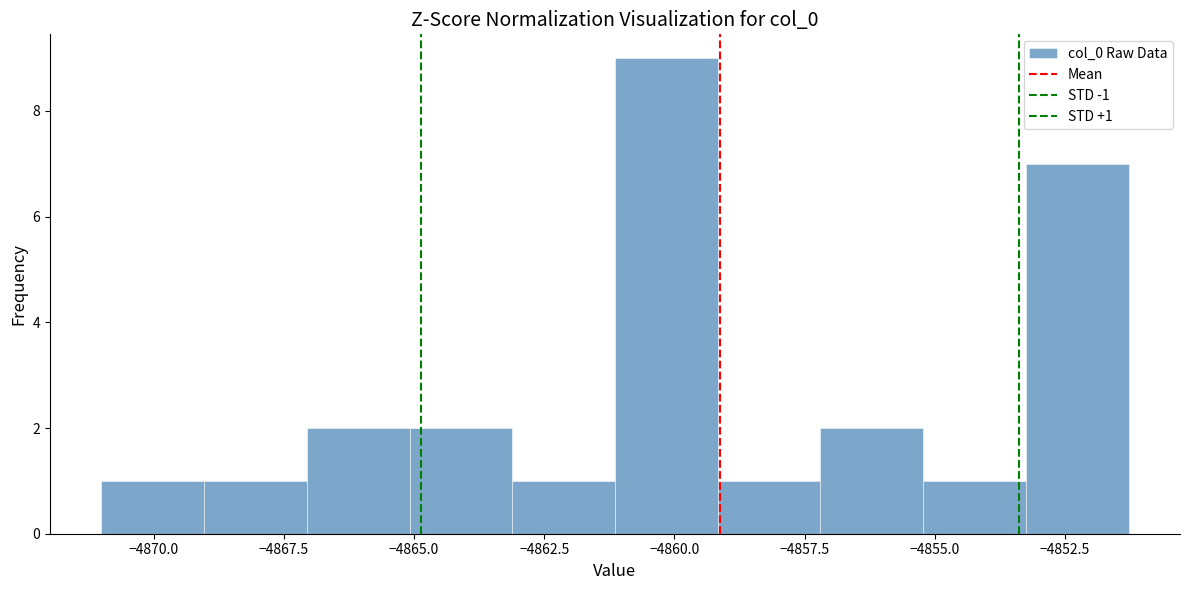

Read against the x-axis, roughly where is the centre of the tallest bar?

-4860.0